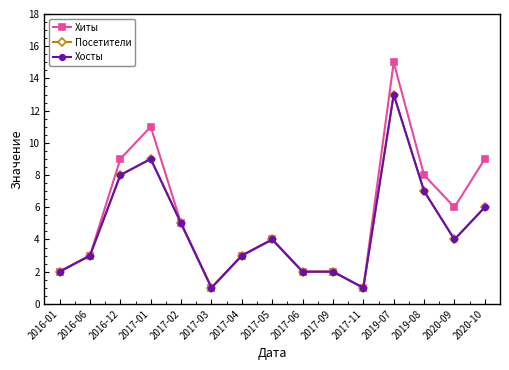

How many interior local peaks does the Хосты series have?

3